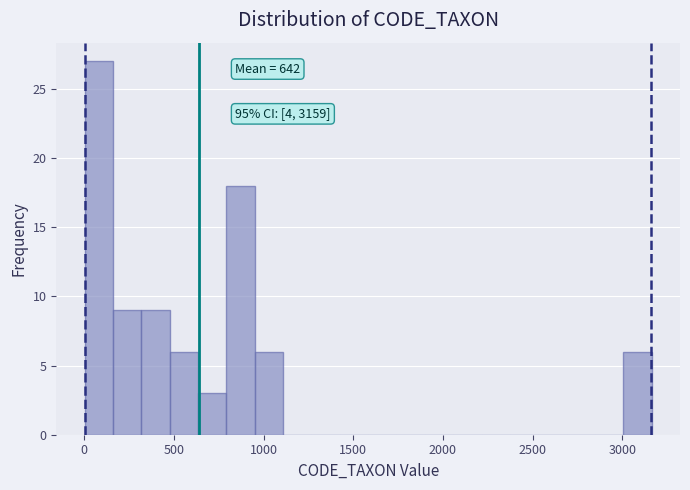

Read against the x-axis, roughly where is the centre of the tallest bar?

100